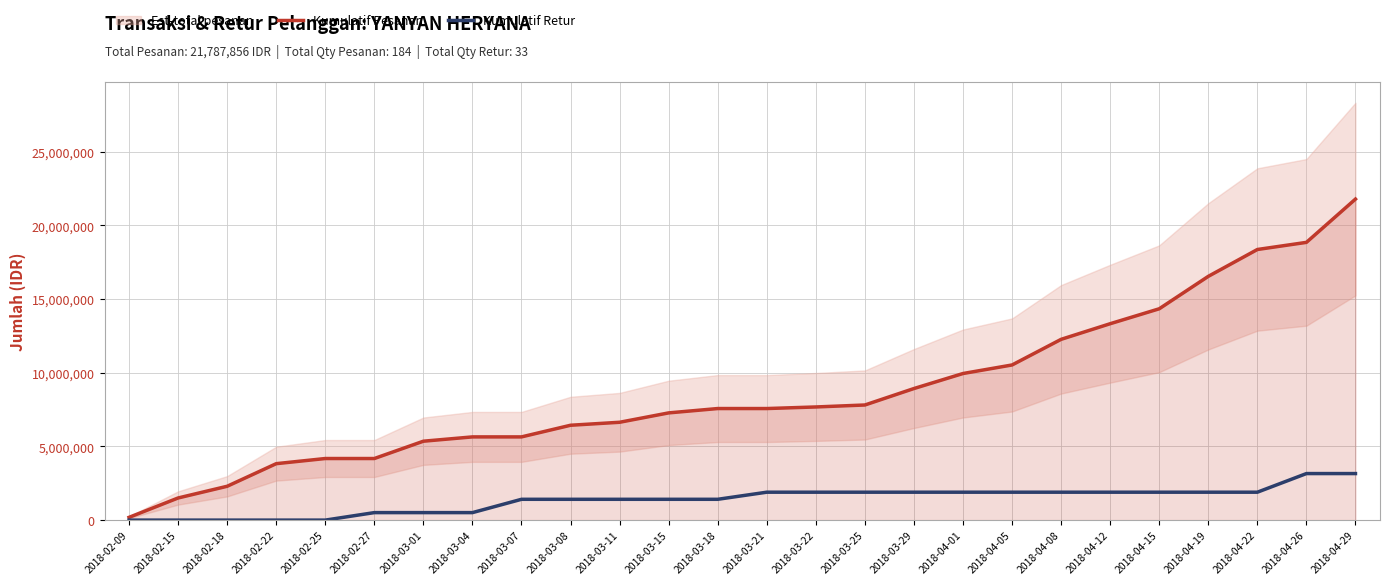

True or false: Kumulatif Pesanan and Kumulatif Retur cross at least once.

False